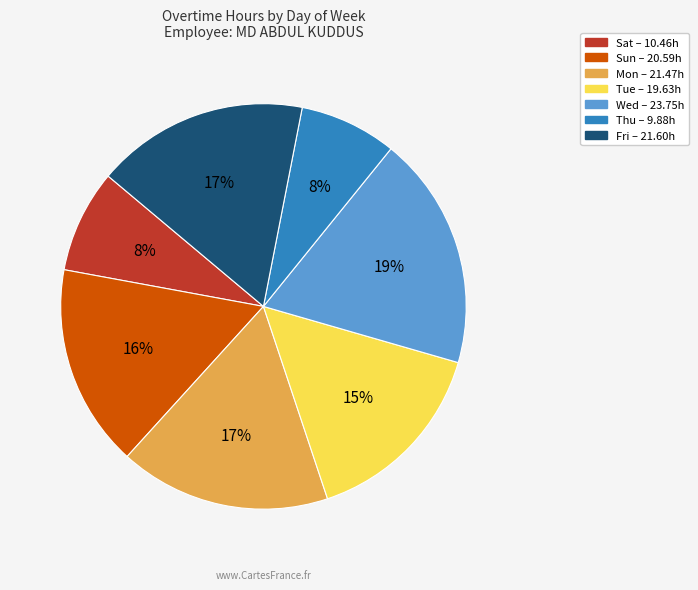

Is the sum of Sun and Wed greater than half?

No